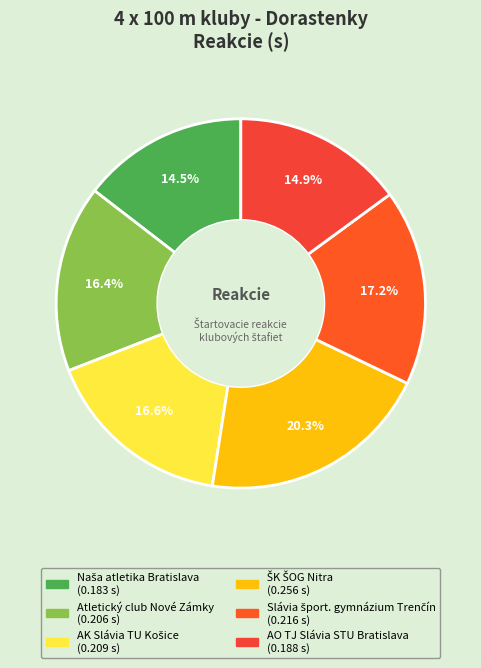

What percentage is NOT represented by Atletický club Nové Zámky?

83.6%